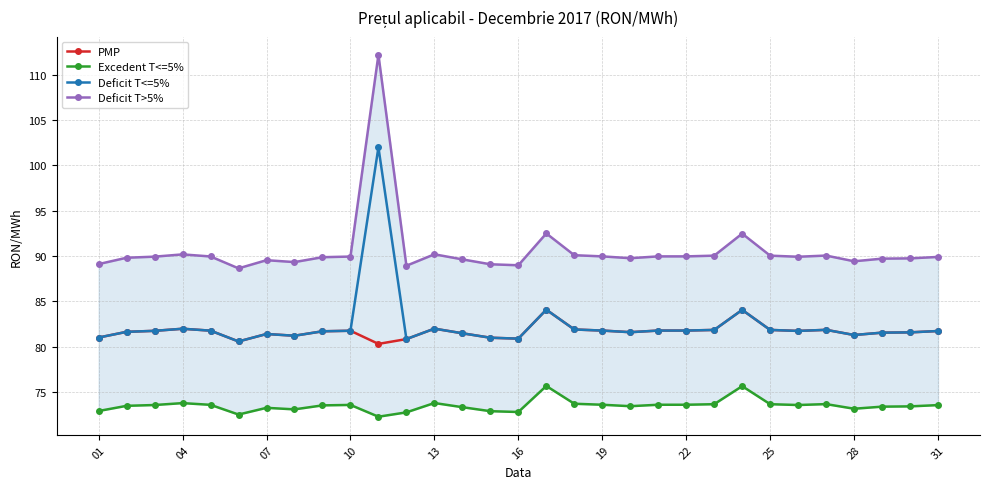

Reading left to right, extract all data points from this chart.

PMP: 81.0	81.7	81.8	82.0	81.8	80.6	81.4	81.2	81.7	81.8	80.3	80.8	82.0	81.5	81.0	80.9	84.1	81.9	81.8	81.6	81.8	81.8	81.9	84.1	81.9	81.8	81.9	81.3	81.6	81.6	81.7
Excedent T<=5%: 72.9	73.5	73.6	73.8	73.6	72.5	73.3	73.1	73.5	73.6	72.3	72.8	73.8	73.3	72.9	72.8	75.7	73.7	73.6	73.5	73.6	73.6	73.7	75.7	73.7	73.6	73.7	73.2	73.4	73.4	73.6
Deficit T<=5%: 81.0	81.7	81.8	82.0	81.8	80.6	81.4	81.2	81.7	81.8	102.0	80.8	82.0	81.5	81.0	80.9	84.1	81.9	81.8	81.6	81.8	81.8	81.9	84.1	81.9	81.8	81.9	81.3	81.6	81.6	81.7
Deficit T>5%: 89.1	89.8	89.9	90.2	90.0	88.7	89.5	89.3	89.9	90.0	112.2	88.9	90.2	89.6	89.1	89.0	92.5	90.1	90.0	89.8	90.0	90.0	90.0	92.5	90.0	89.9	90.1	89.4	89.7	89.8	89.9